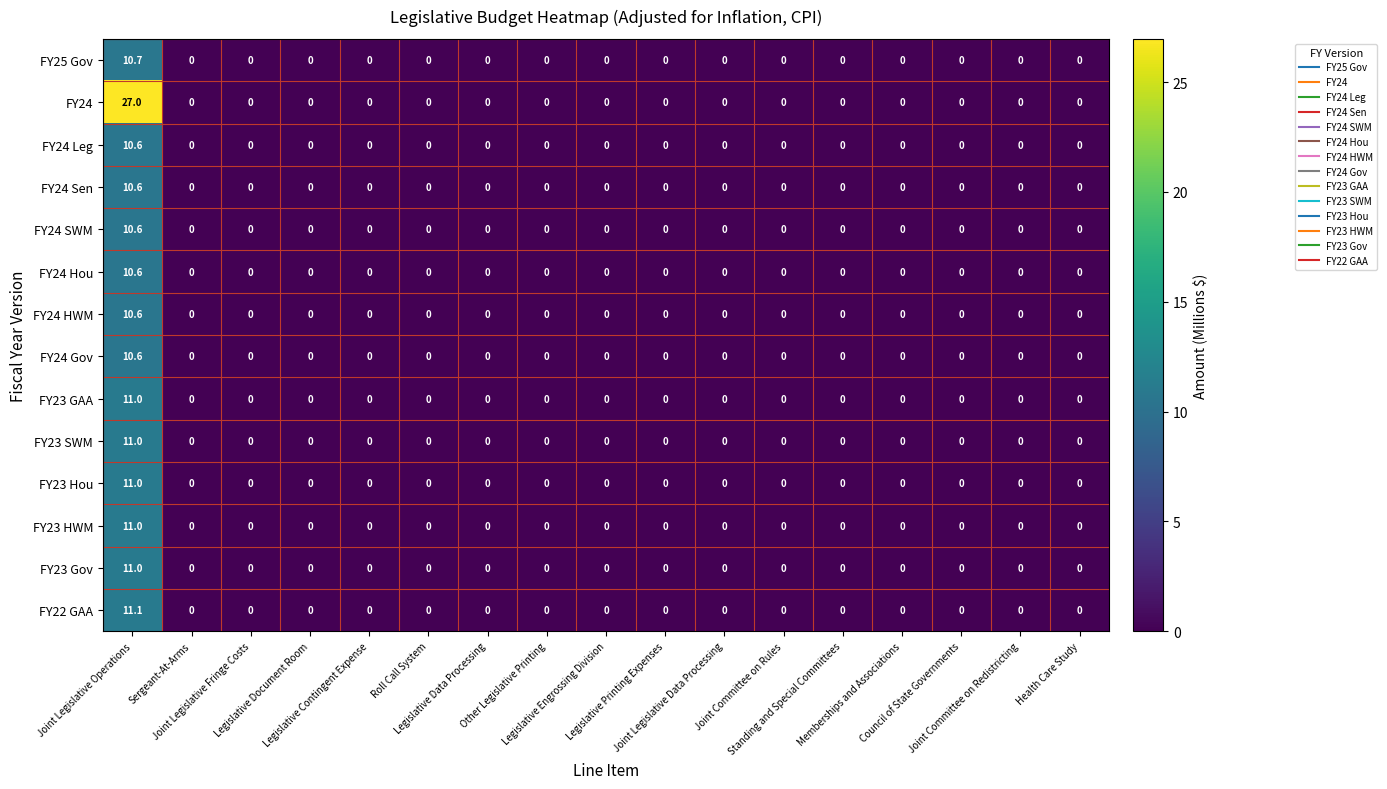

What is the sum of all FY24 SWM values?

10.6